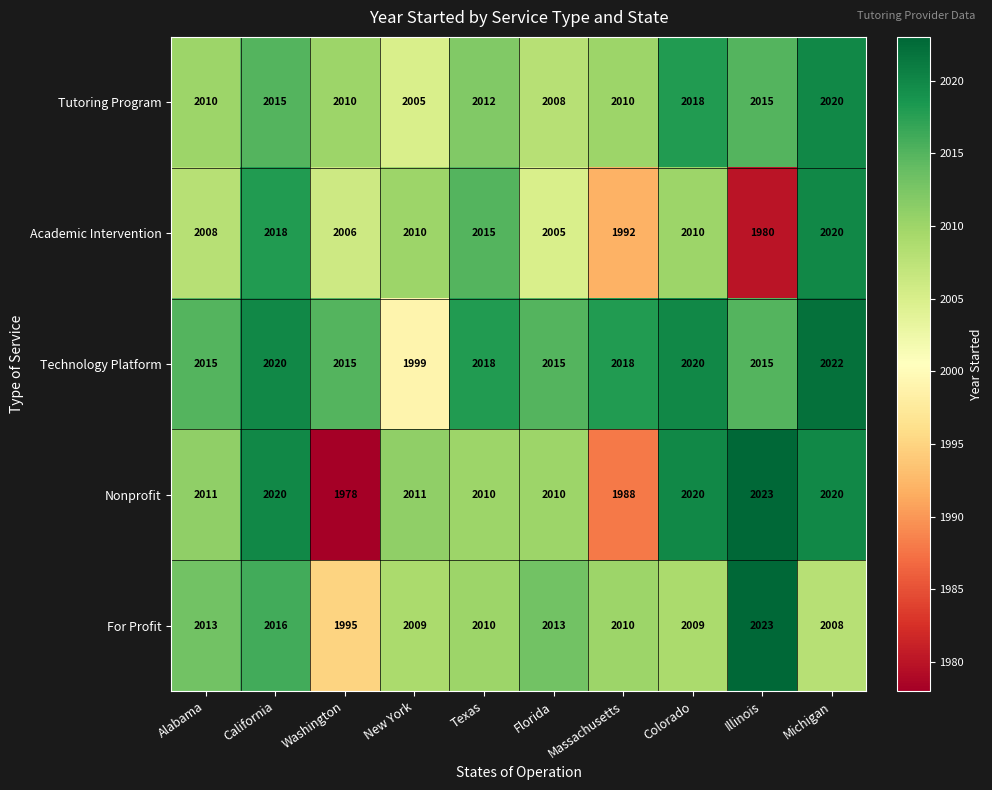

What is the spread (max minus min) of values at New York?

12